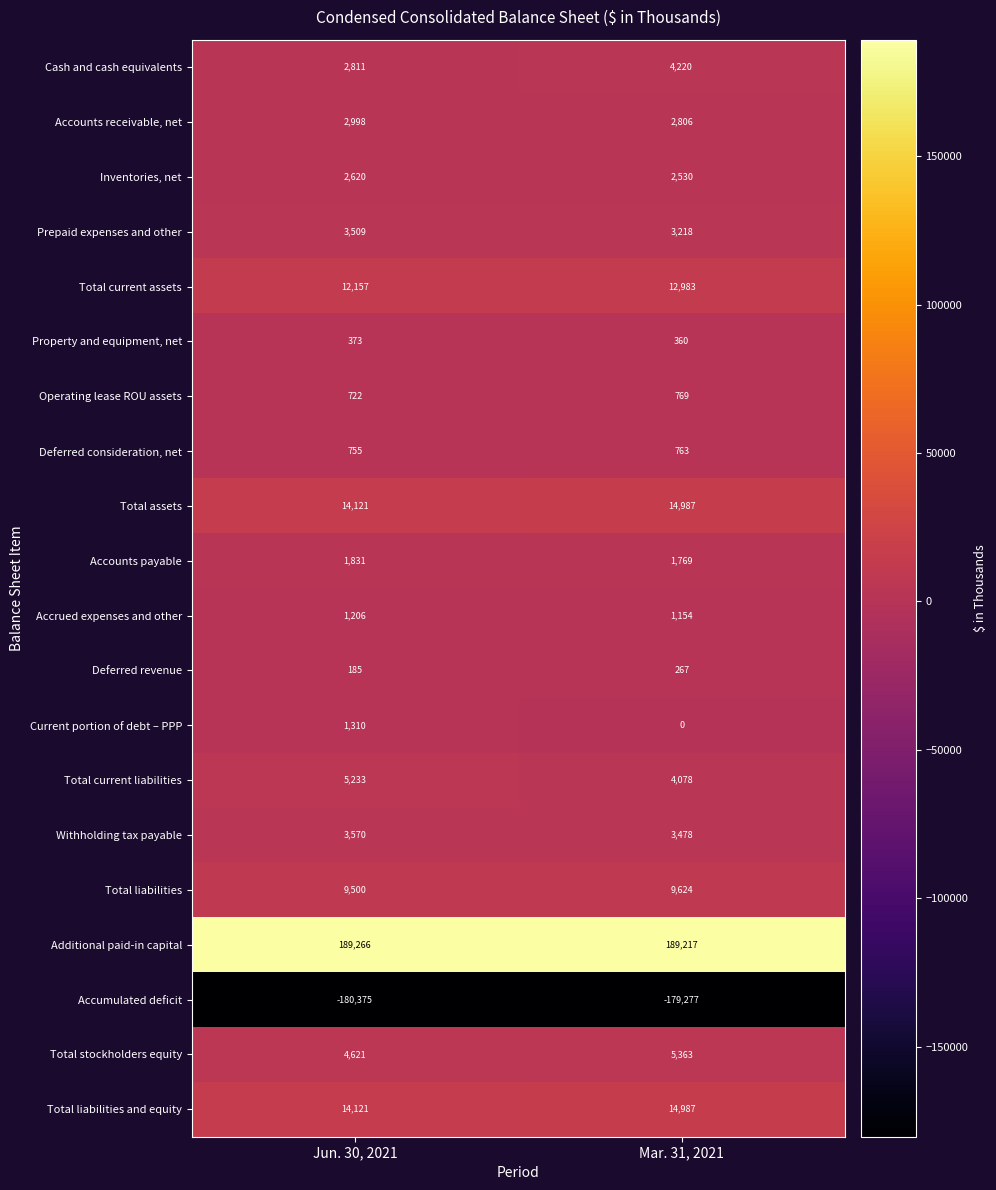

Which series has the widest spread of values?

Cash and cash equivalents